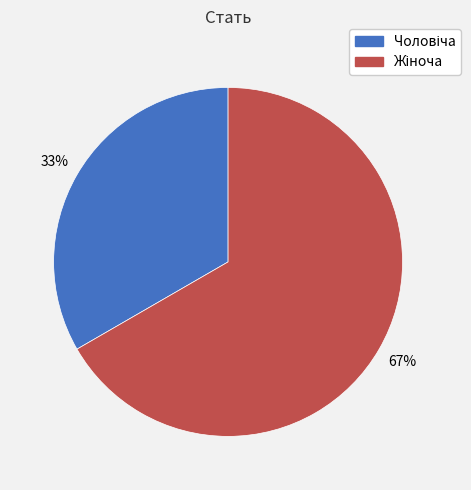

To the nearest percent, what is the average slice percentage?

50%